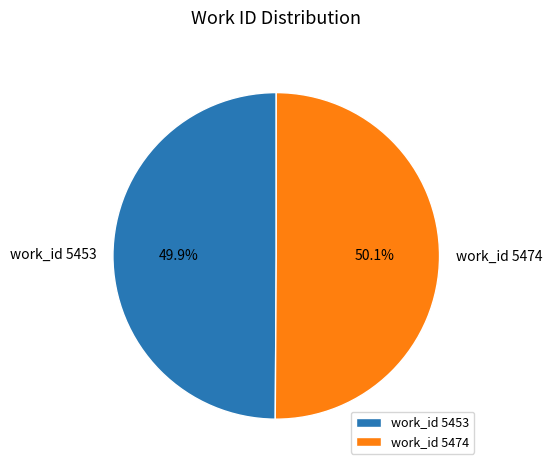

What is the total percentage of work_id 5474 and work_id 5453?

100.0%